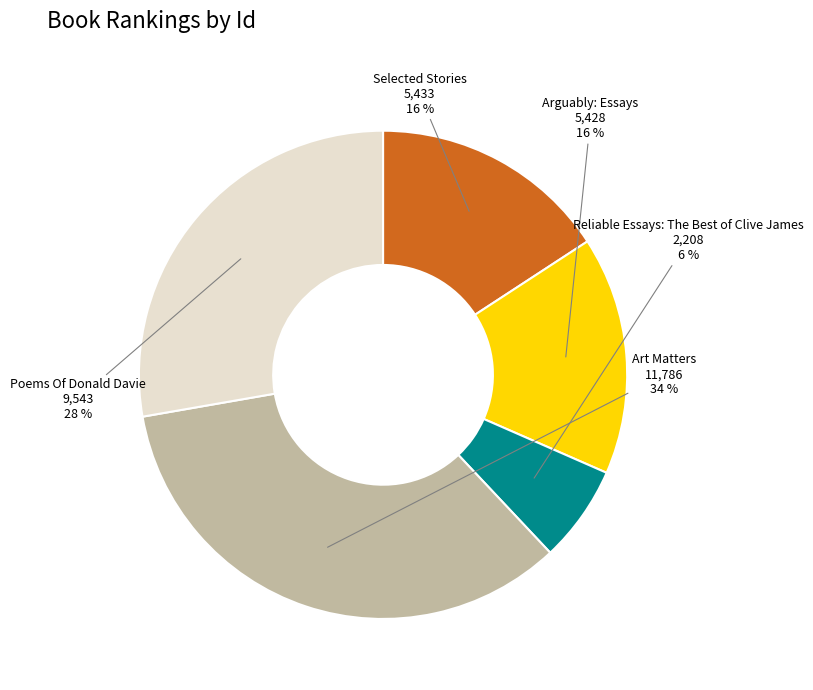

How many segments does this pie chart have?

5